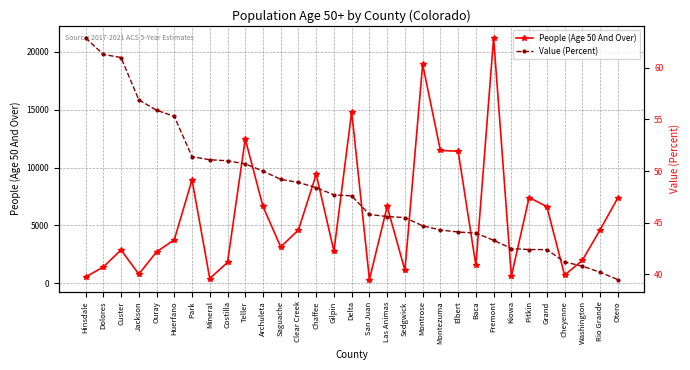

Rank the series by their maximum value, from lowest to highest.

Value (Percent), People (Age 50 And Over)